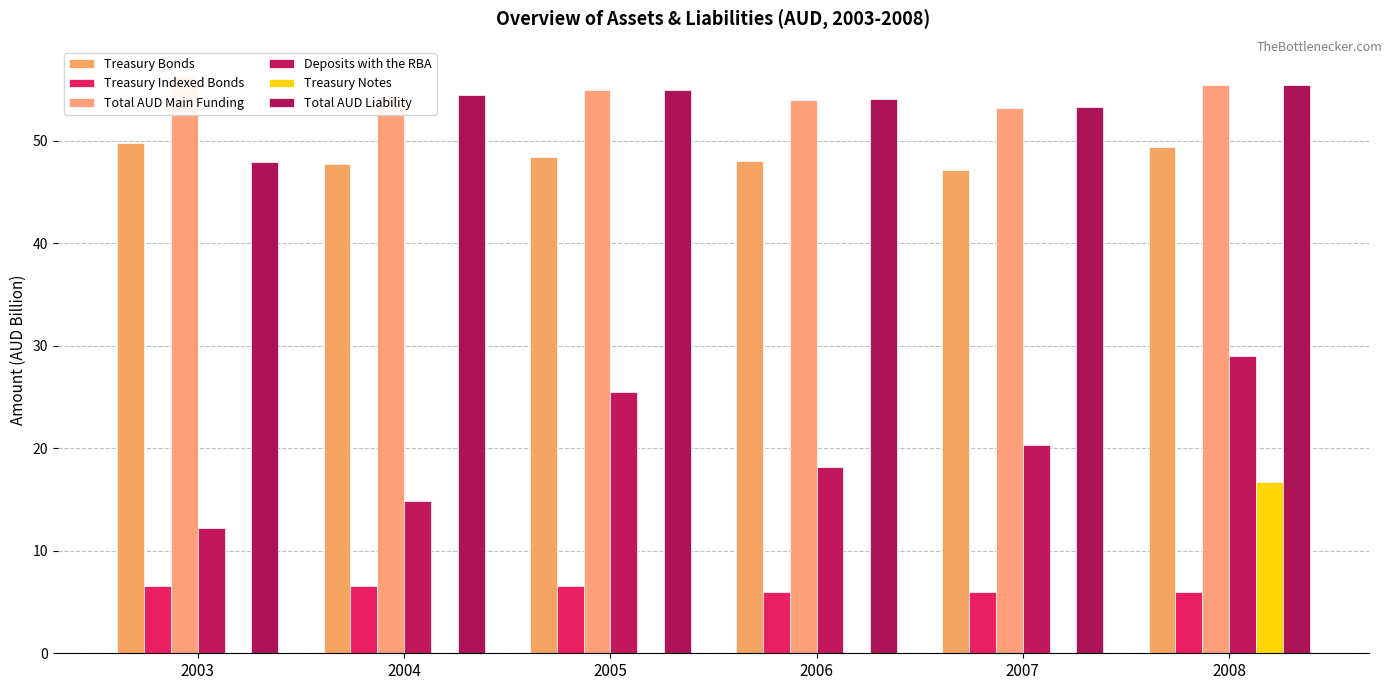

Rank the categories by Treasury Notes value from lowest to highest.

2003, 2004, 2005, 2006, 2007, 2008